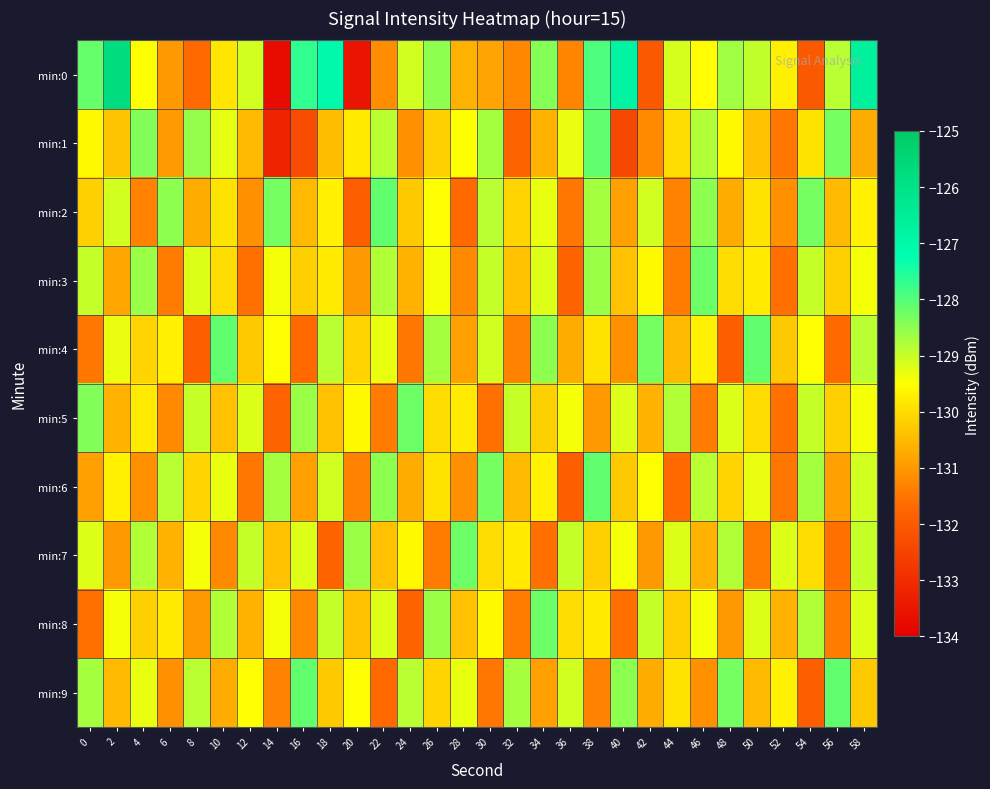

At how many categories does at least one series exceed -132?

30